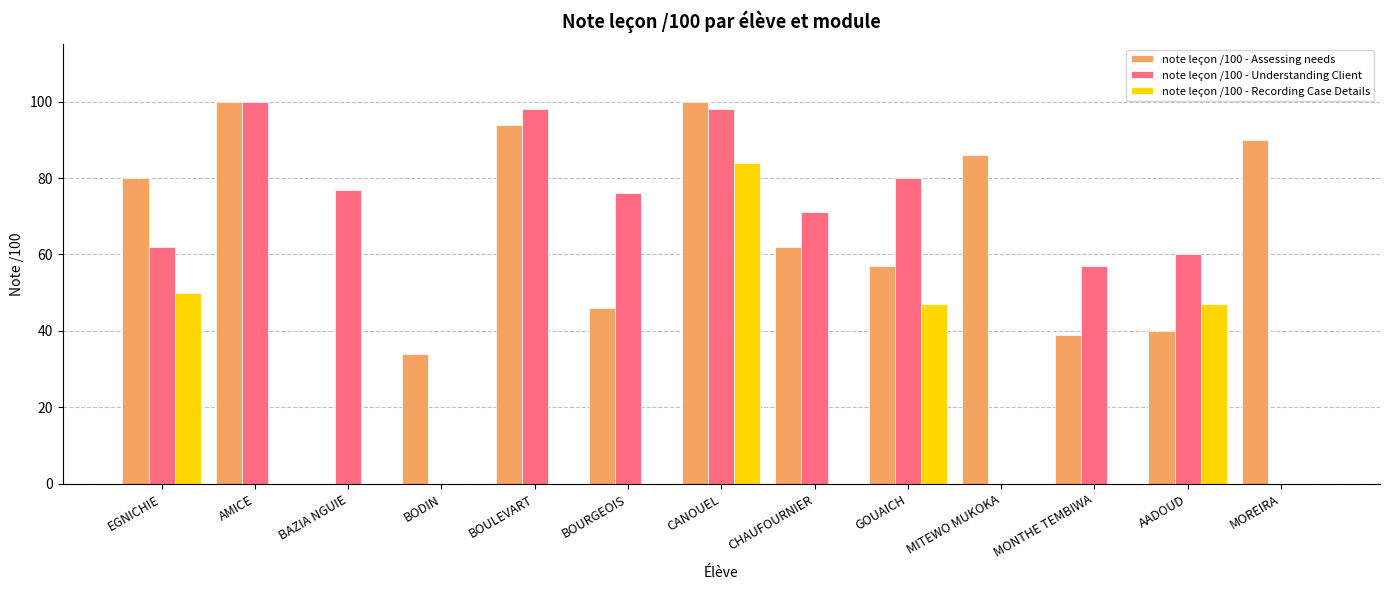

Which series changed the most between EGNICHIE and AMICE?

note leçon /100 - Recording Case Details